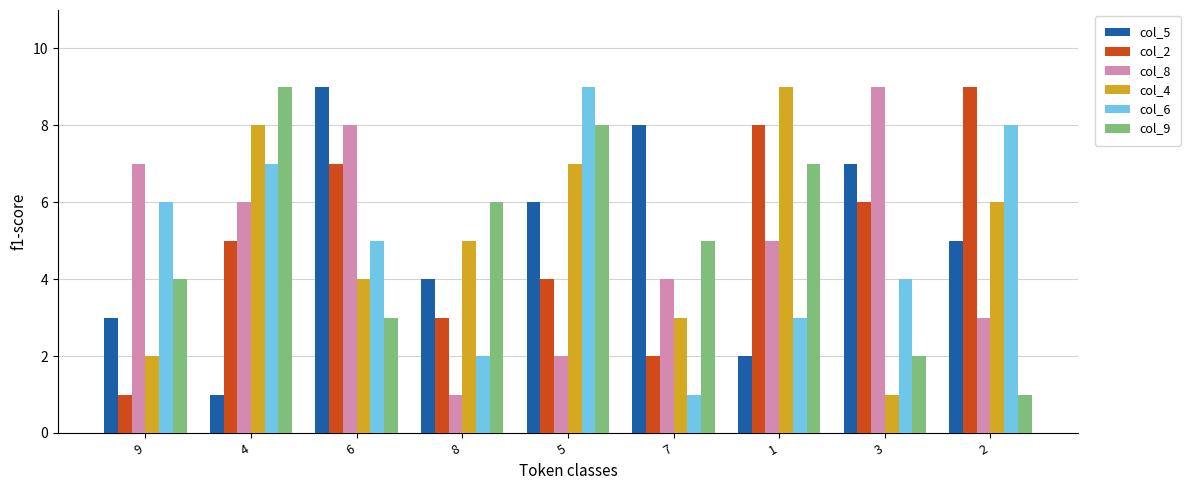

Does the chart contain any negative values?

No